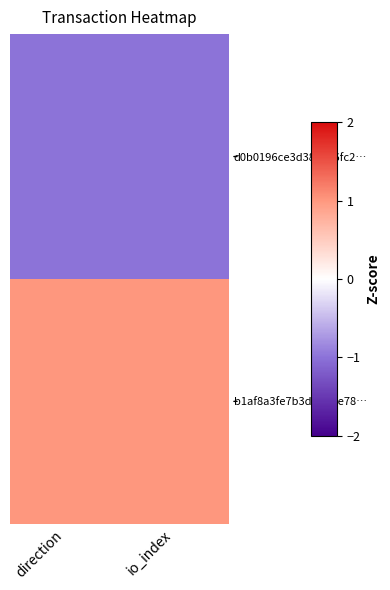

Reading left to right, what are all the values shown in this chart?

d0b0196ce3d386036fc2…: direction=-1	io_index=-1
b1af8a3fe7b3d1db2e78…: direction=1	io_index=1